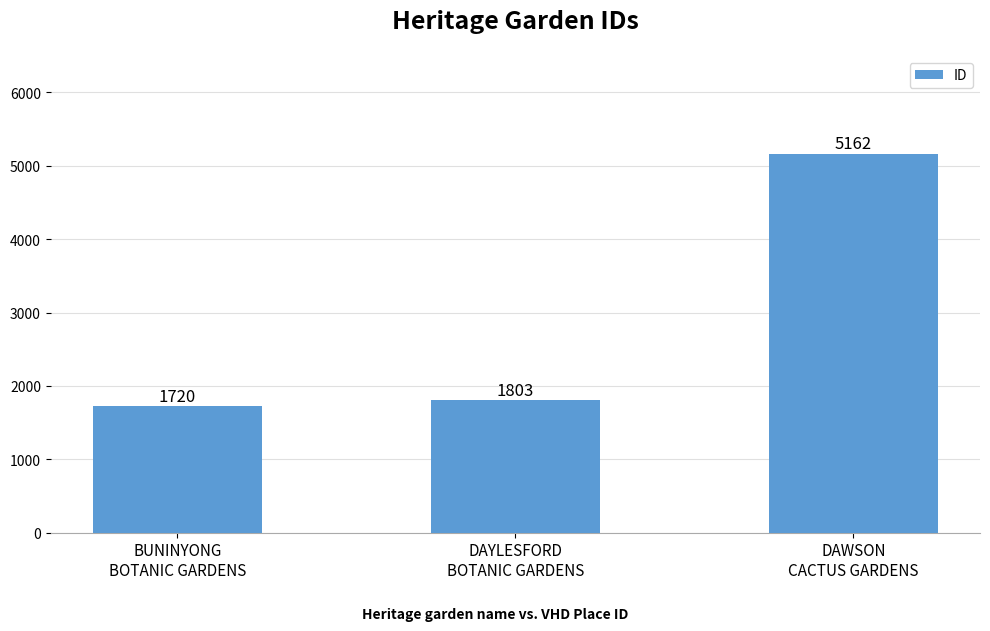

What is the label of the 3rd bar from the left?

DAWSON
CACTUS GARDENS